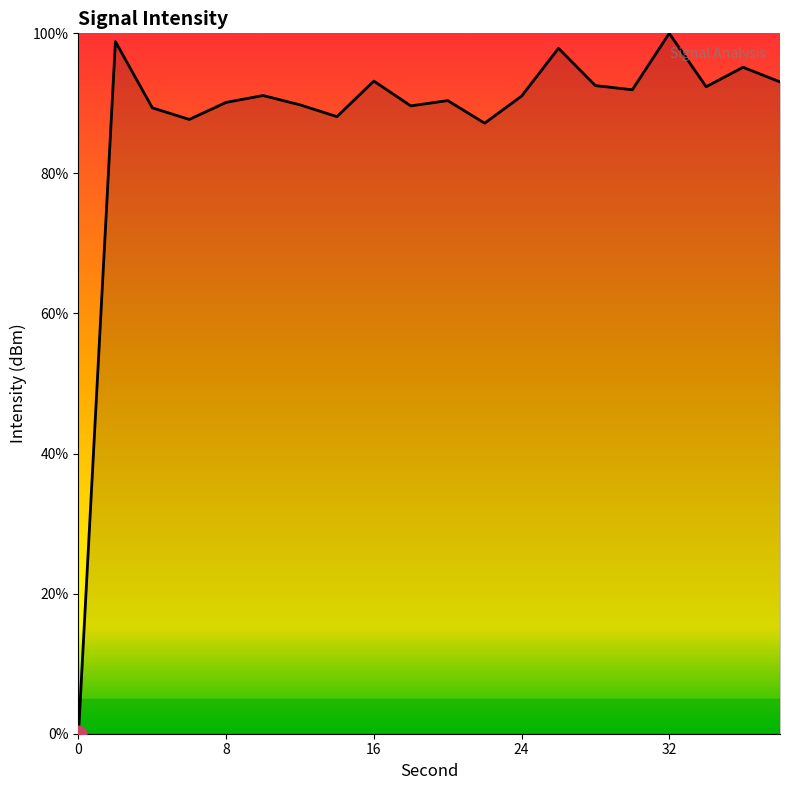

What is the difference between the maximum and minimum values?

100.0